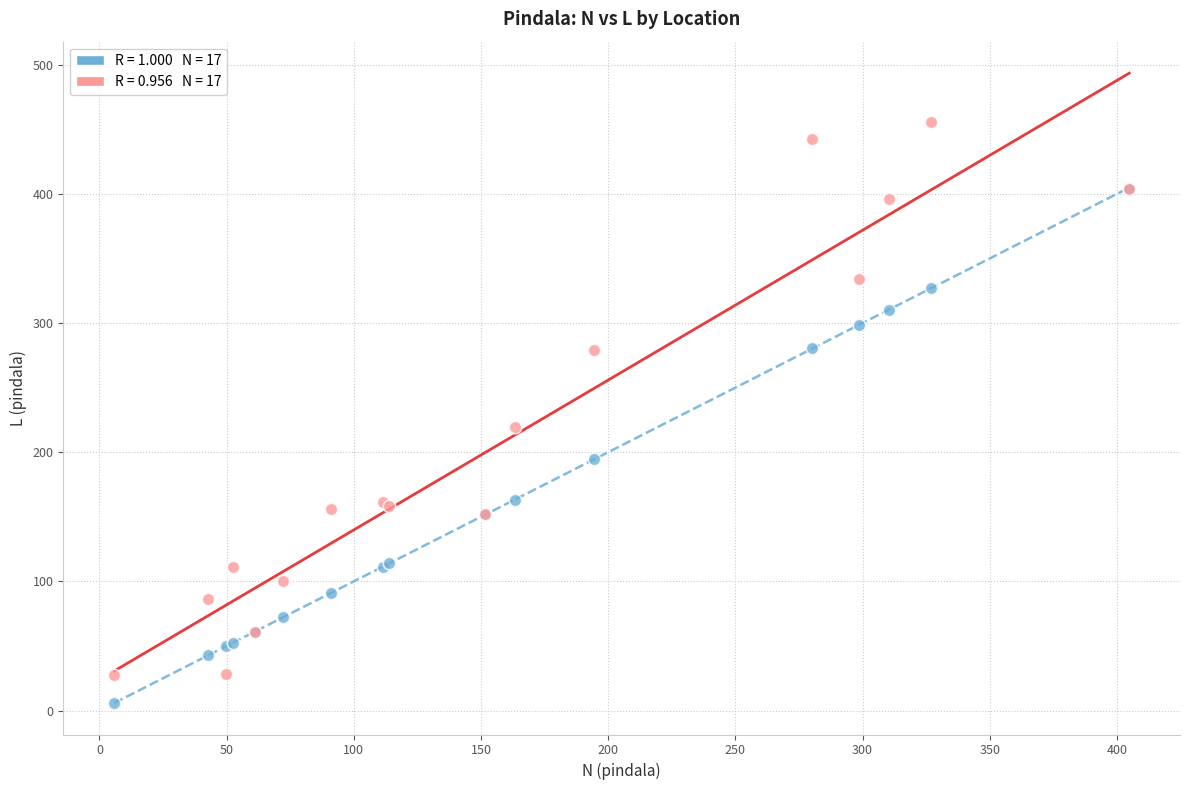

Across all series, what Y value is closest to 230?

219.8